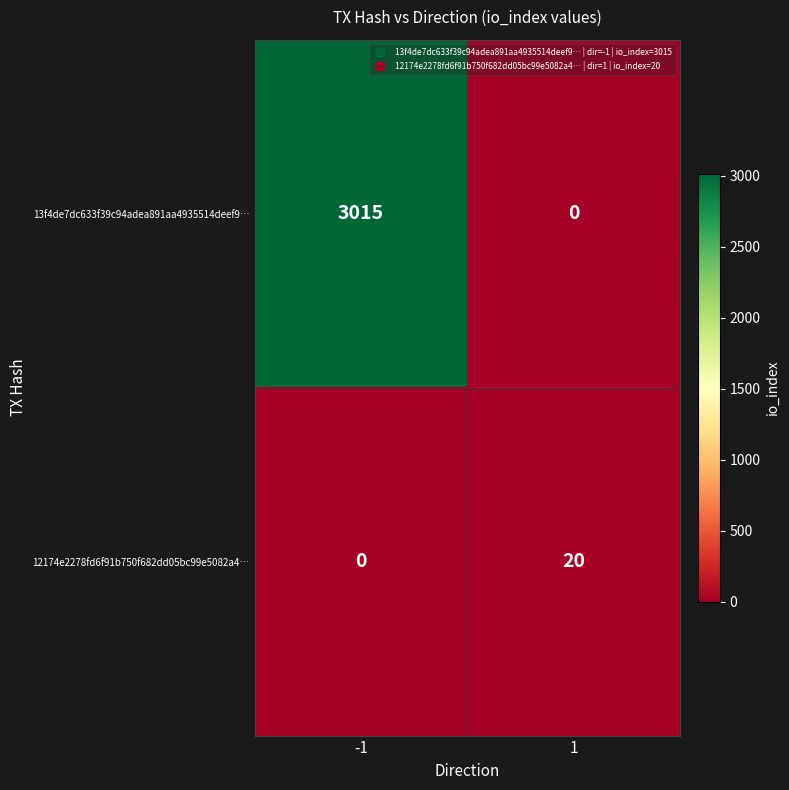

What is the difference between the maximum and minimum values in the 13f4de7dc633f39c94adea891aa4935514deef9… series?

3015